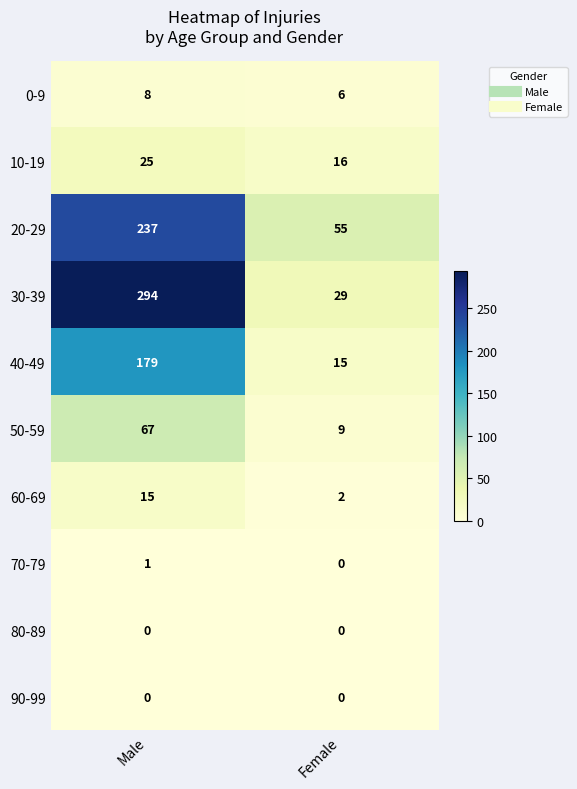

How many distinct data groups are displayed?

10